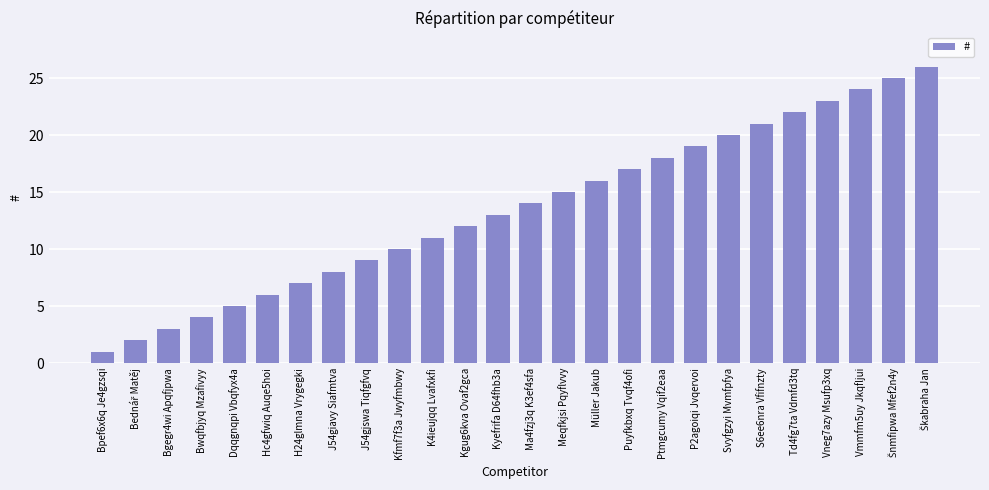

What is the maximum value shown in the chart?

26